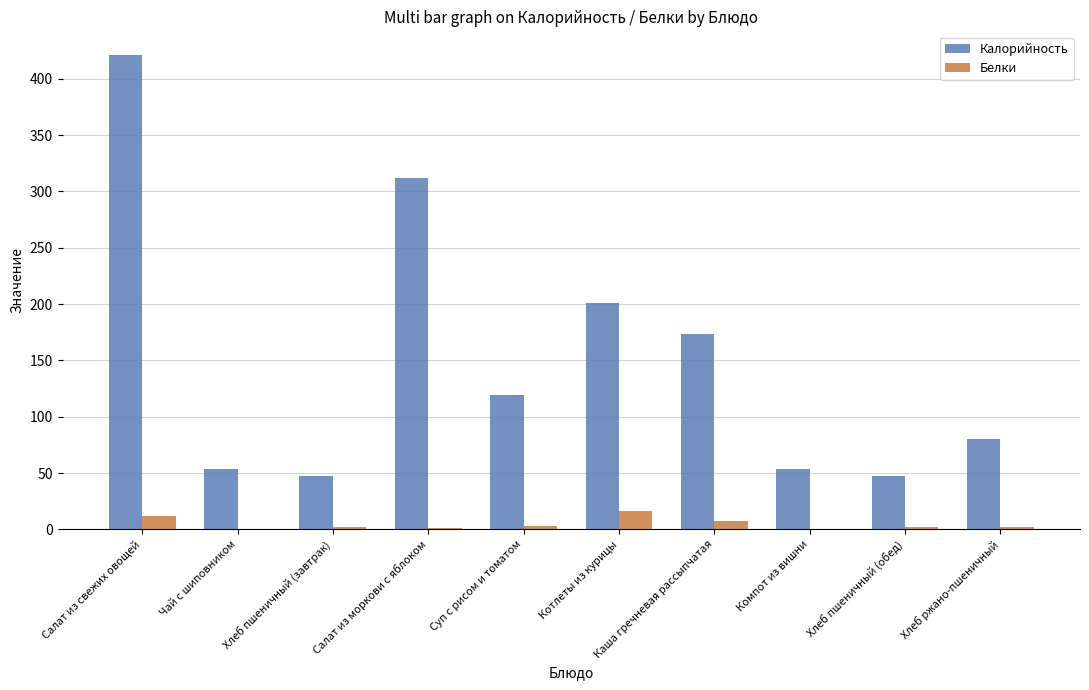

At which label does Калорийность reach its peak?

Салат из свежих овощей